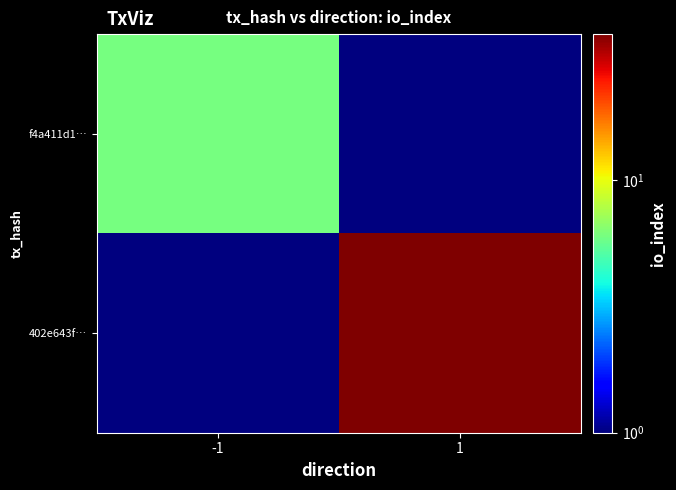

Which series has the largest total across all categories?

402e643f…